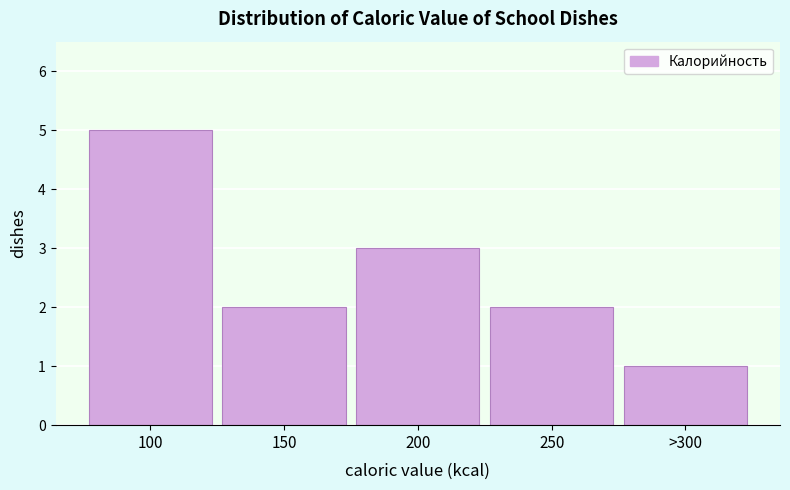

Reading right to left, extract all data points from this chart.

1	2	3	2	5